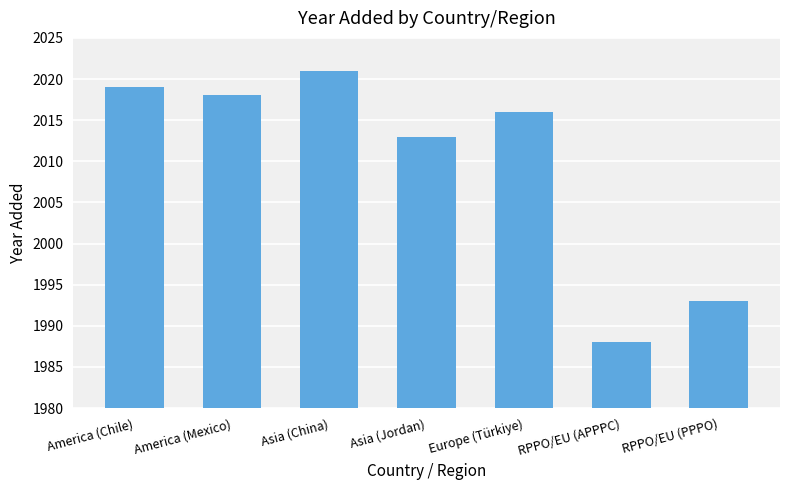

Count the number of categories in the chart.

7